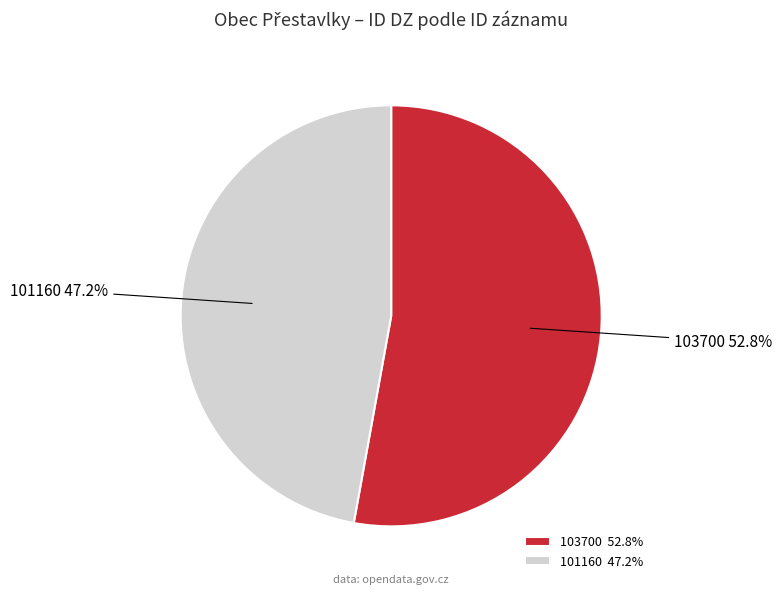

The 103700 slice represents 53% of the pie. True or false?

True